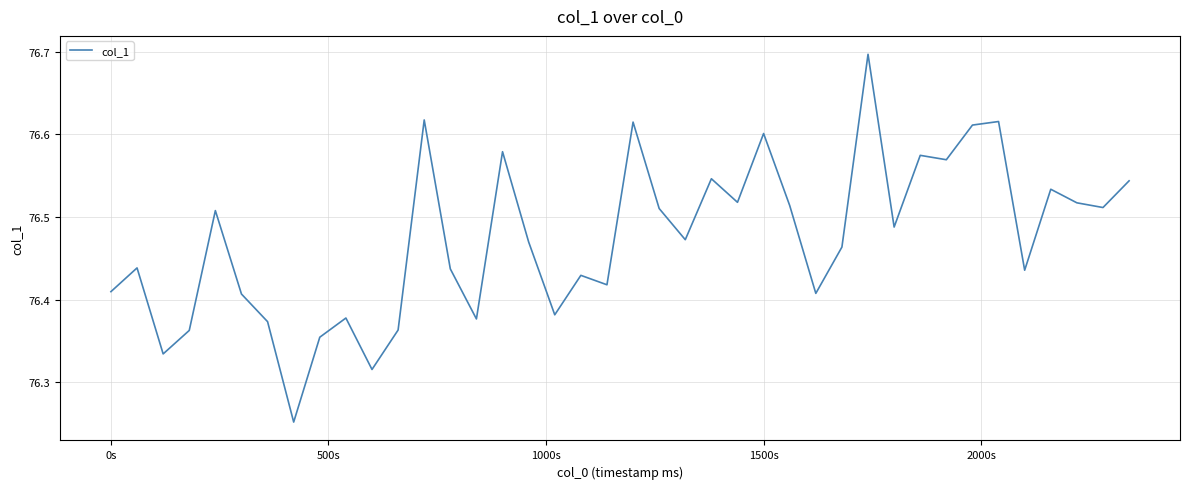

What is the maximum value shown in the chart?

76.7